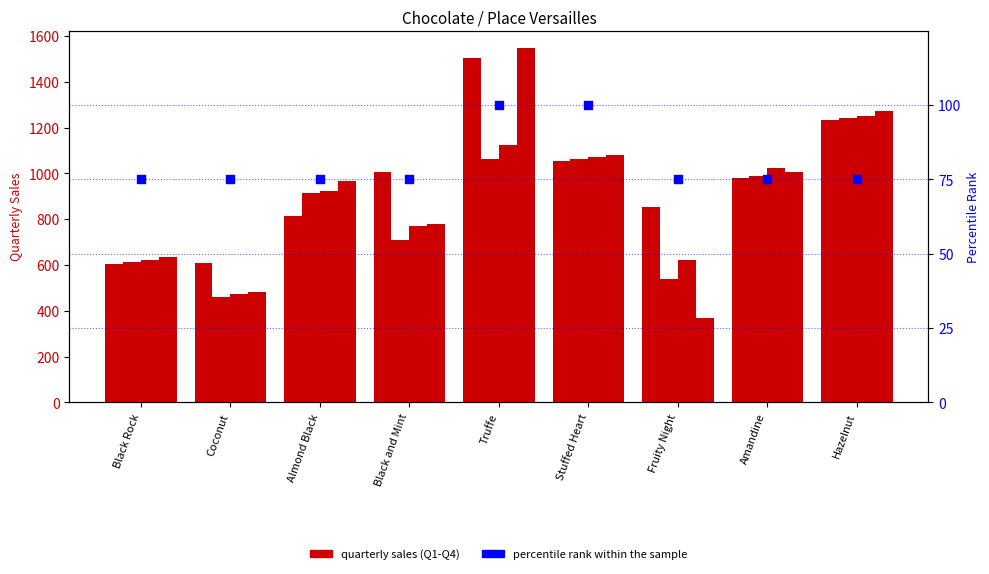

Which series has the largest total across all categories?

Quarter 1